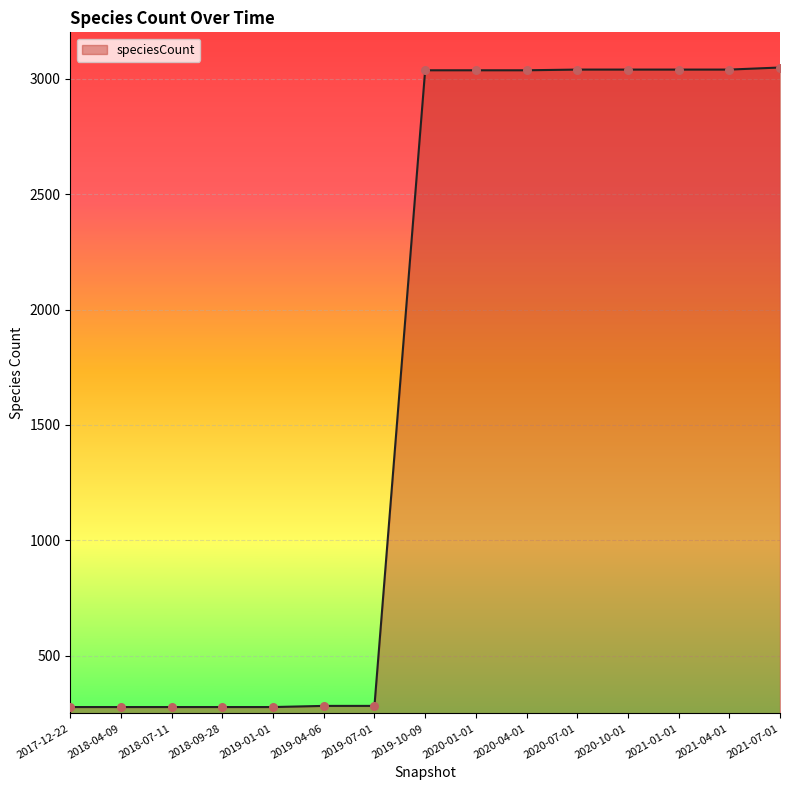

What is the ratio of the value at 2021-04-01 to the value at 2020-10-01?

1.0